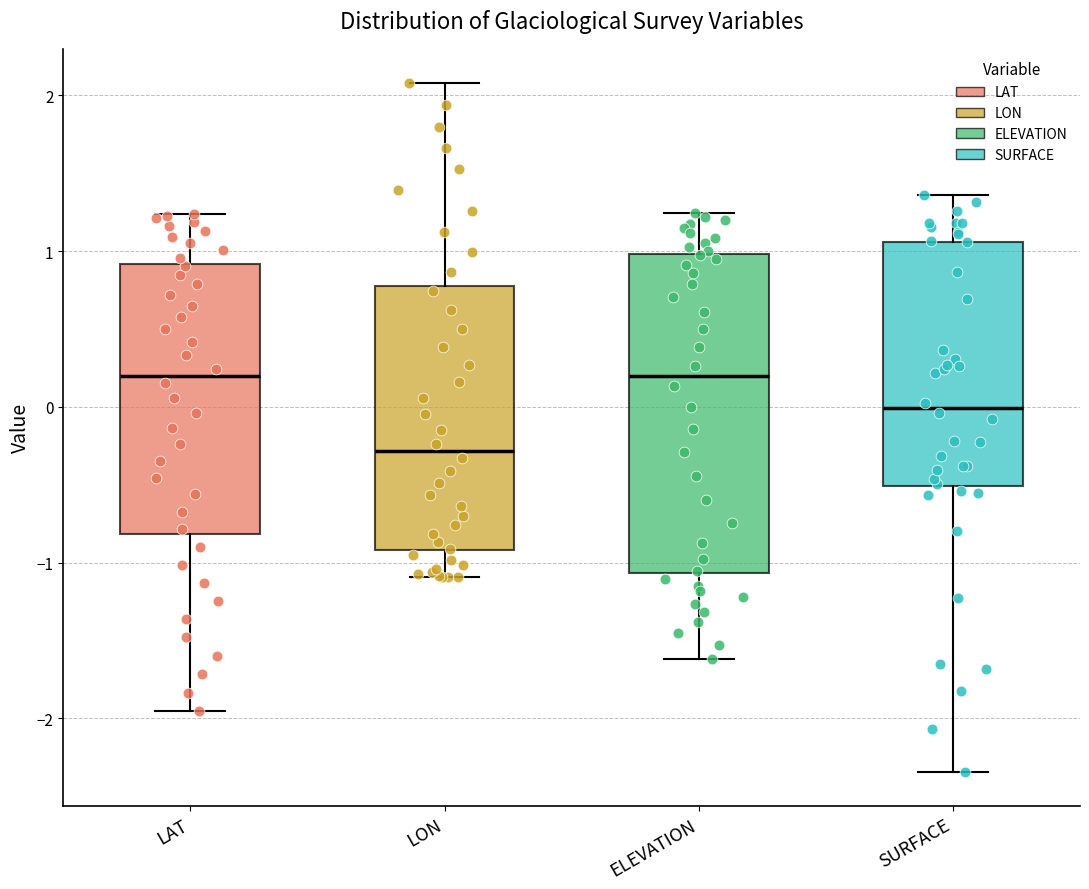

Reading left to right, read every box against the y-axis: the position of its median line, the range the box covers, and the ends of its whiskers. The values are not printed on the chart, so give them approximately, as read against the axis.

LAT: median 0.2, box -0.8 to 0.9, whiskers -2.0 to 1.2
LON: median -0.3, box -0.9 to 0.8, whiskers -1.1 to 2.1
ELEVATION: median 0.2, box -1.1 to 1.0, whiskers -1.6 to 1.2
SURFACE: median 0.0, box -0.5 to 1.1, whiskers -2.3 to 1.4